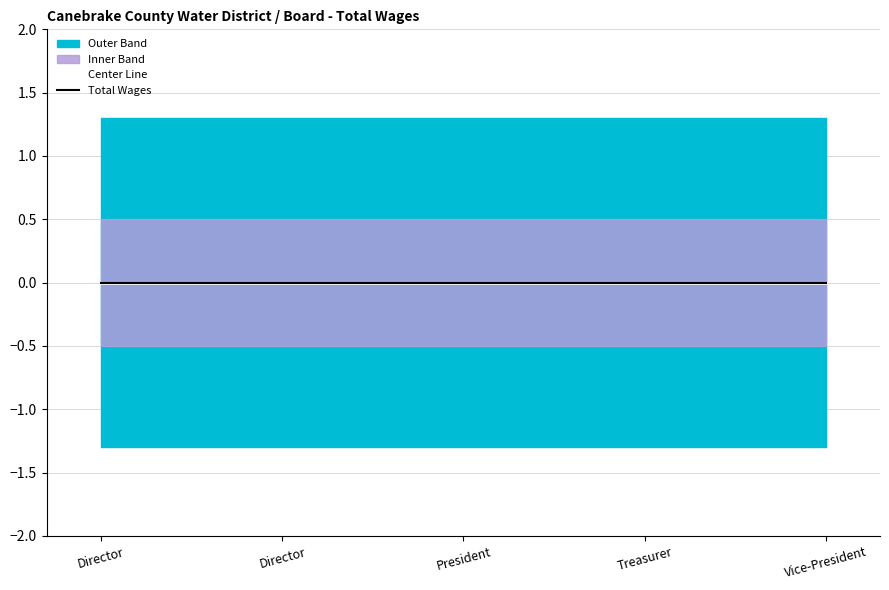

Between Director and Vice-President, which series saw the biggest shift?

Total Wages